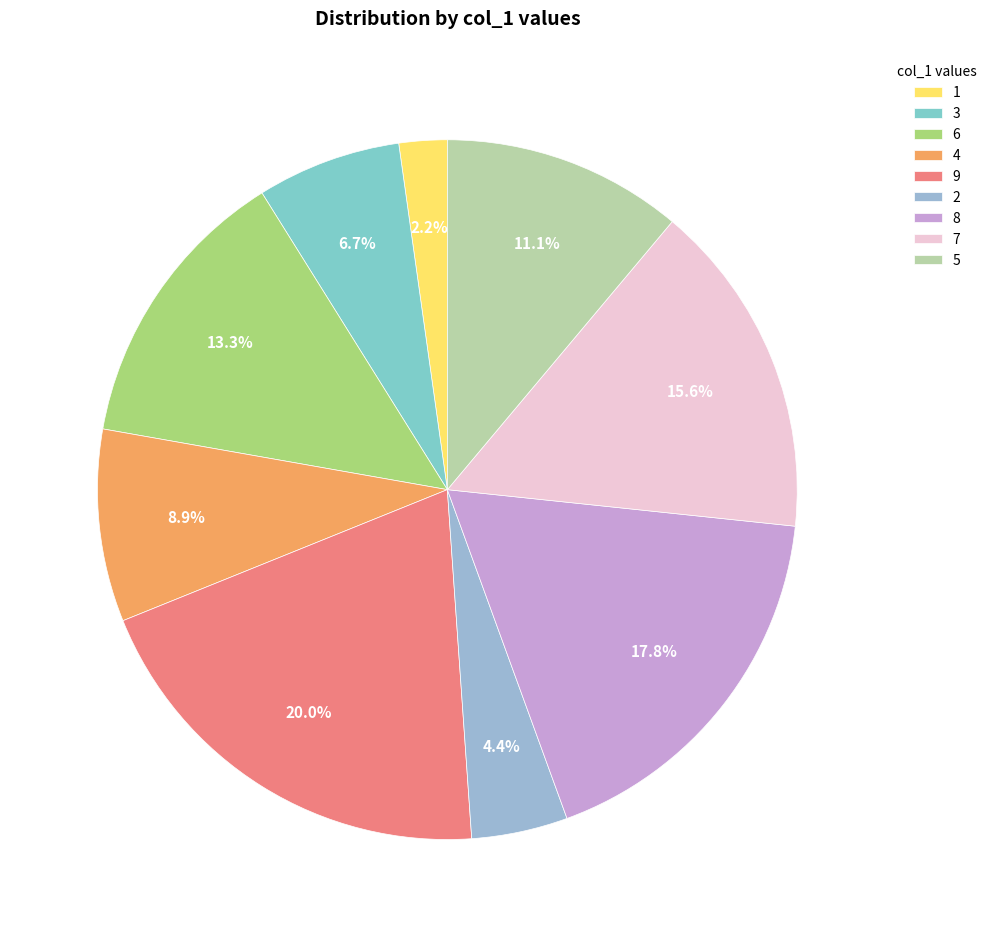

The 5 slice represents 17% of the pie. True or false?

False